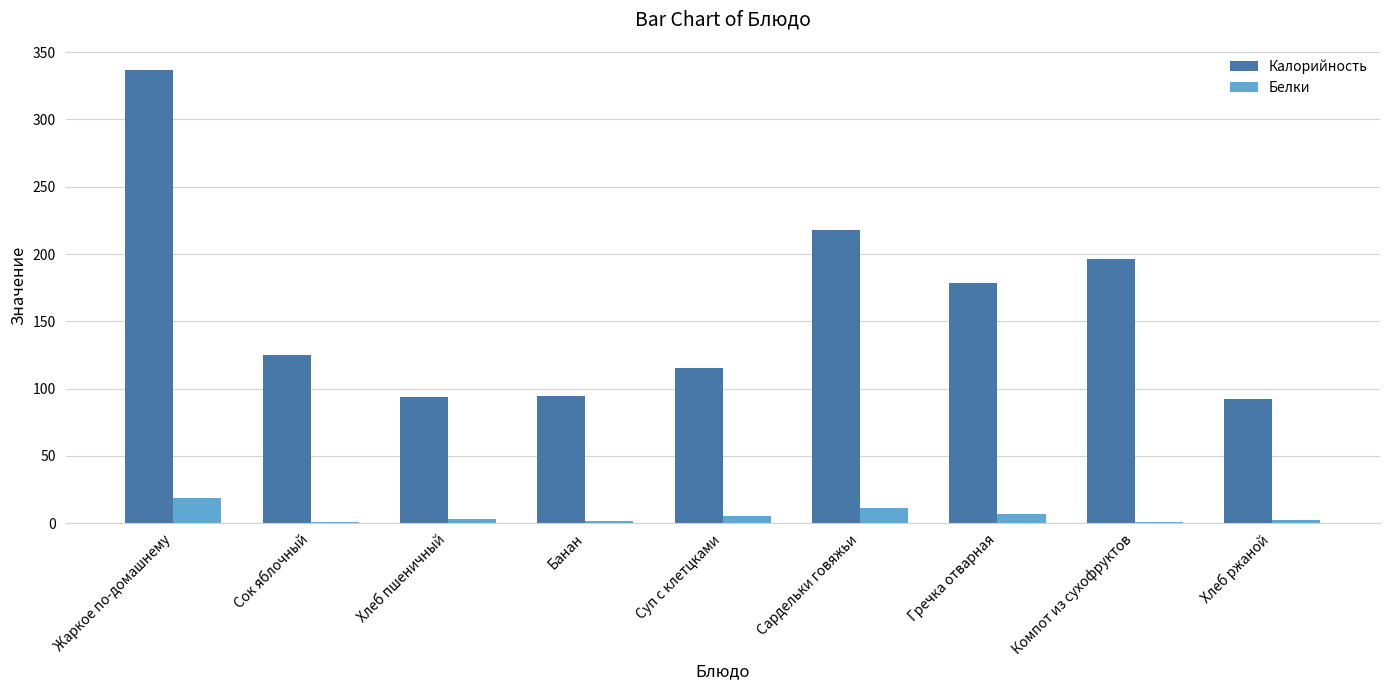

Which category has the highest value across all series?

Жаркое по-домашнему